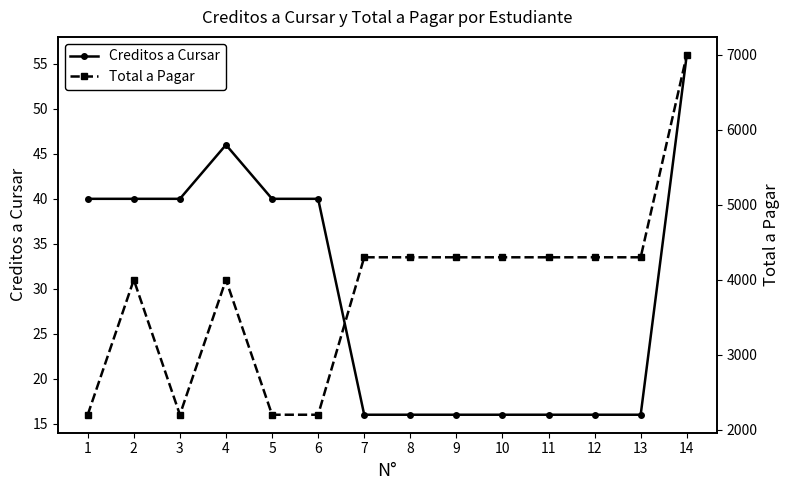

What is the total value across all series at 1?

2240